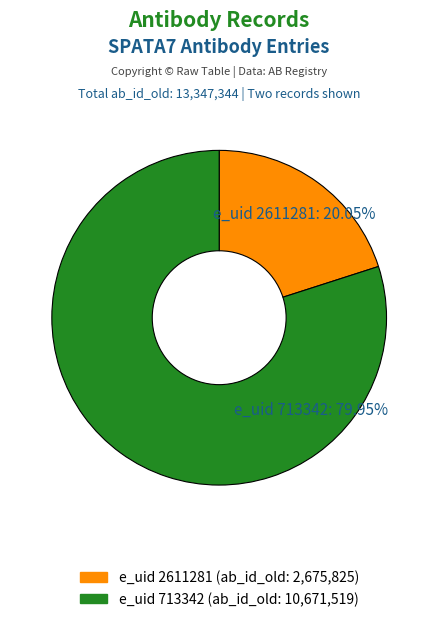

Rank the categories by value from lowest to highest.

e_uid 2611281, e_uid 713342